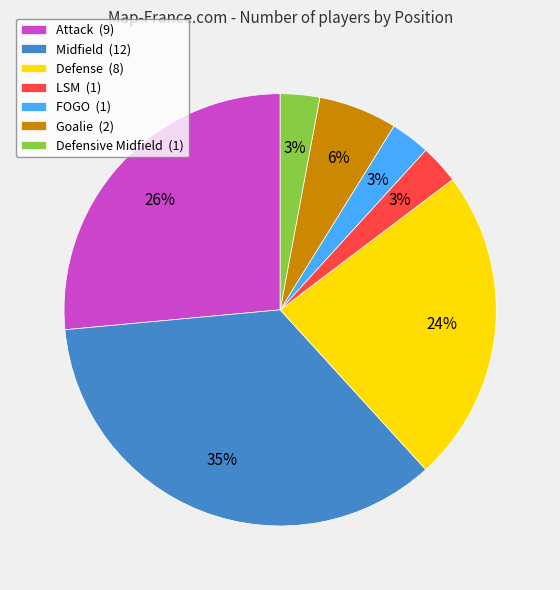

What is the largest slice in the pie chart?

Midfield